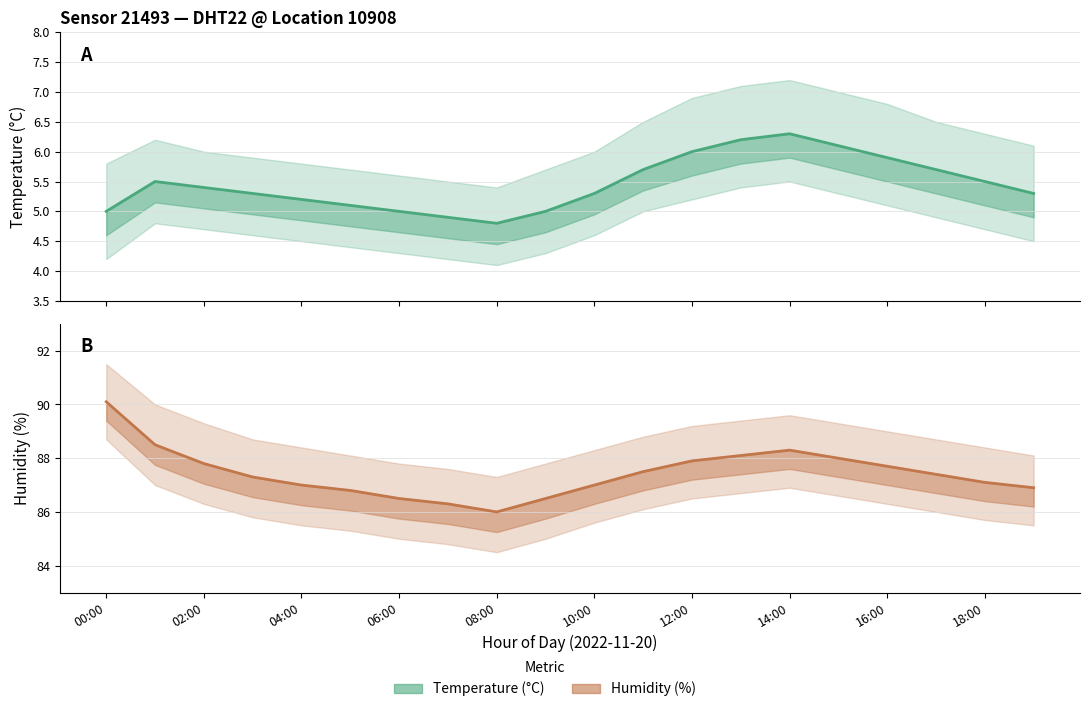

Which series changed the most between 01:00 and 15:00?

temperature_upper